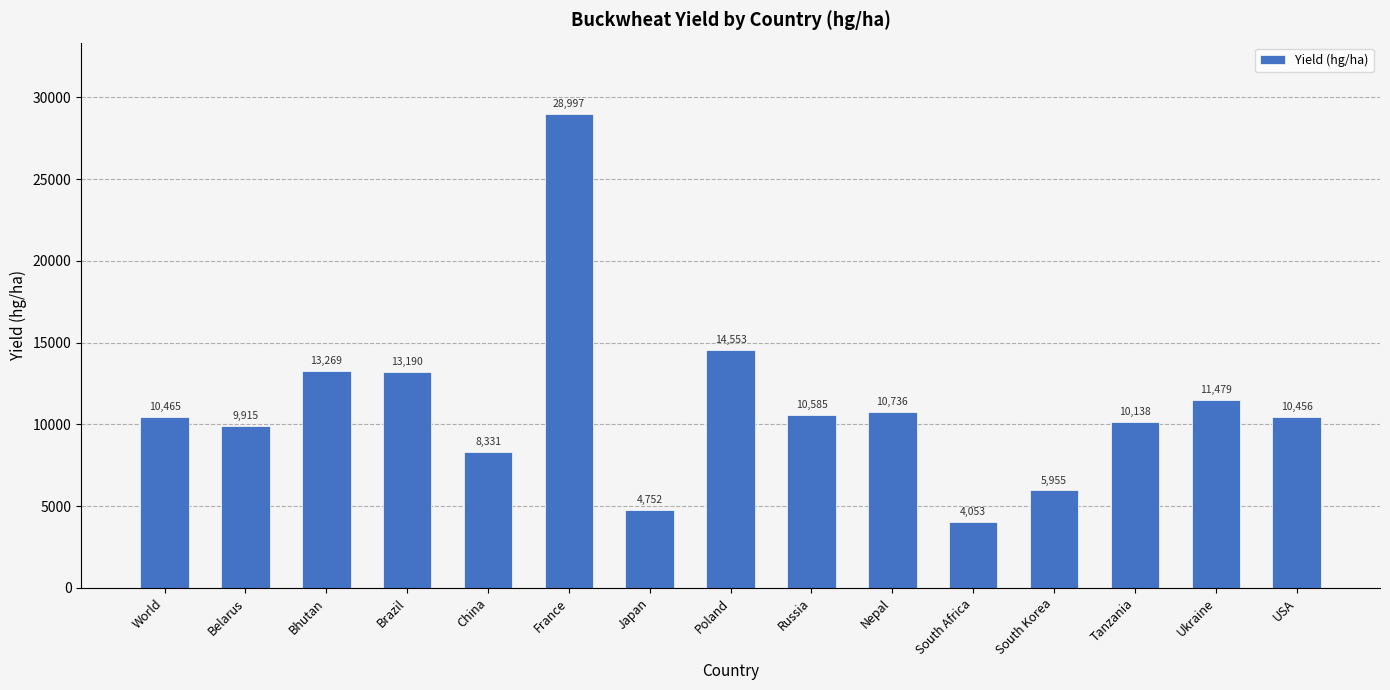

How many data points does each series have?

15